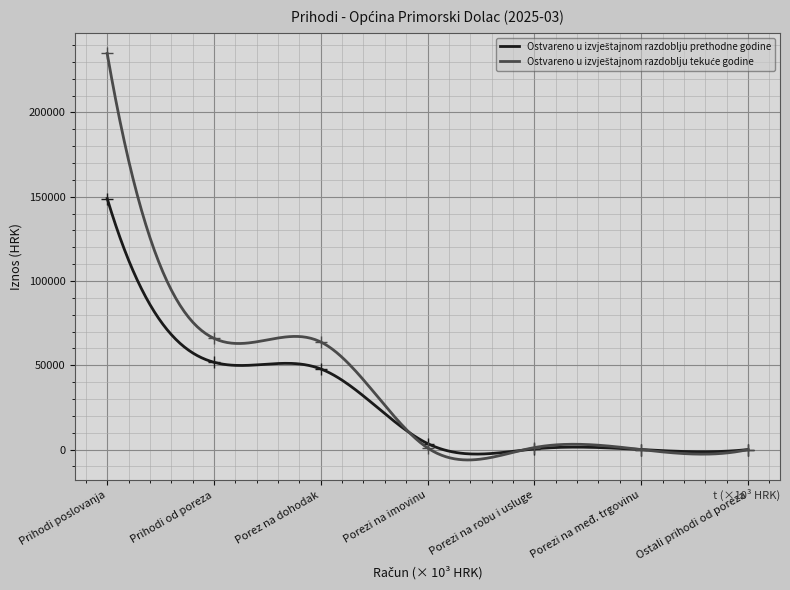

How many data points in Ostvareno u izvještajnom razdoblju prethodne godine are above 3572?

4